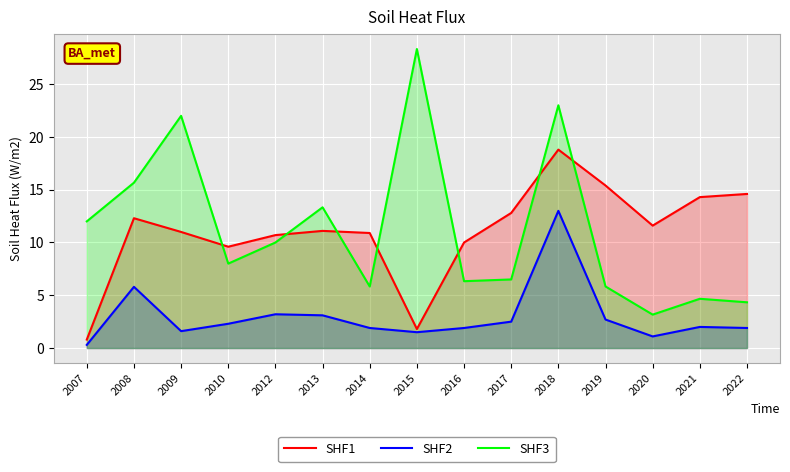

Between 2010 and 2018, which series saw the biggest shift?

SHF3